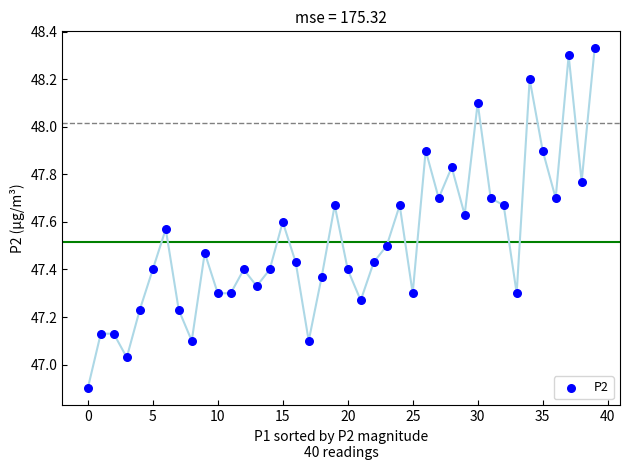

What is the range of Y values (max minus min)?

1.4